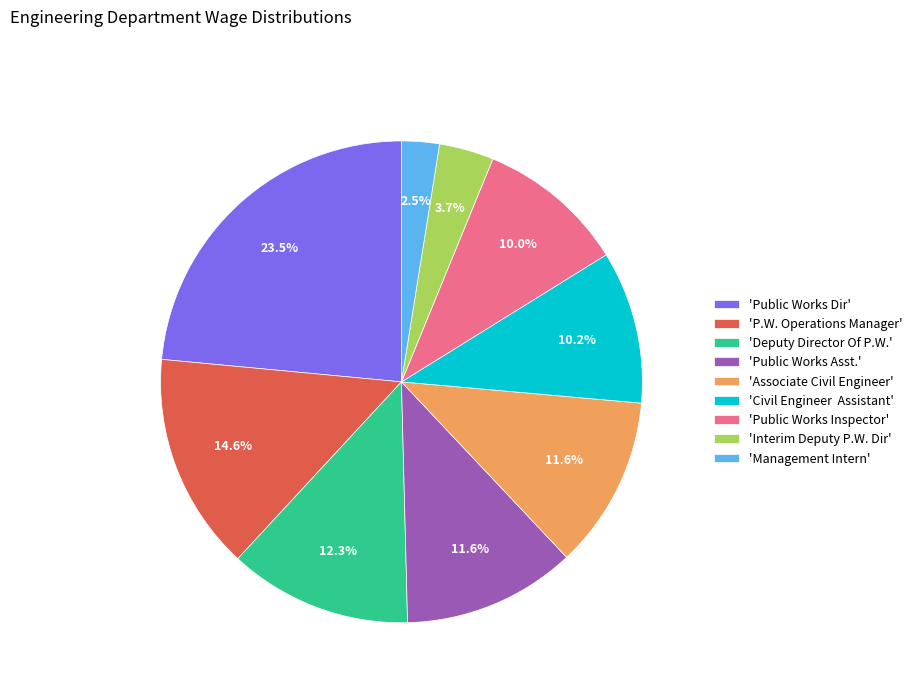

Which category has the smallest portion of the pie?

'Management Intern'